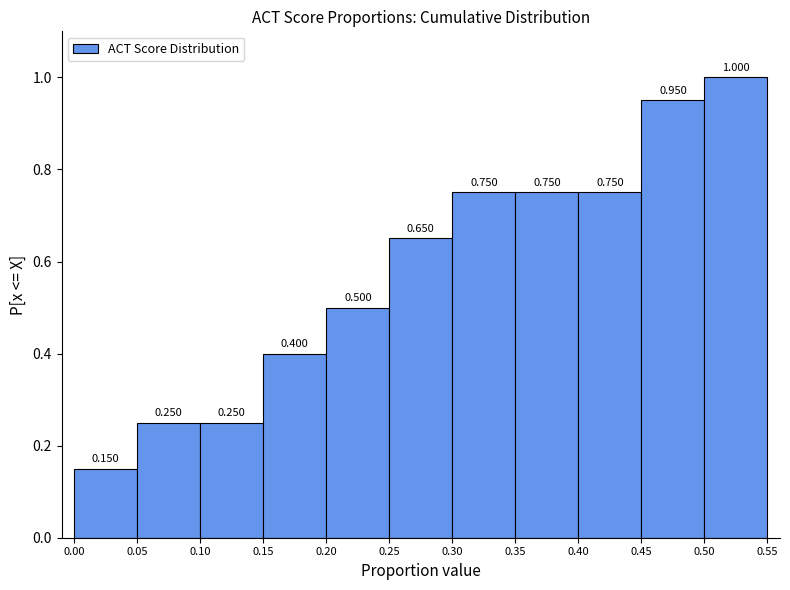

Which range on the x-axis has the tallest bar?

0.50 to 0.55